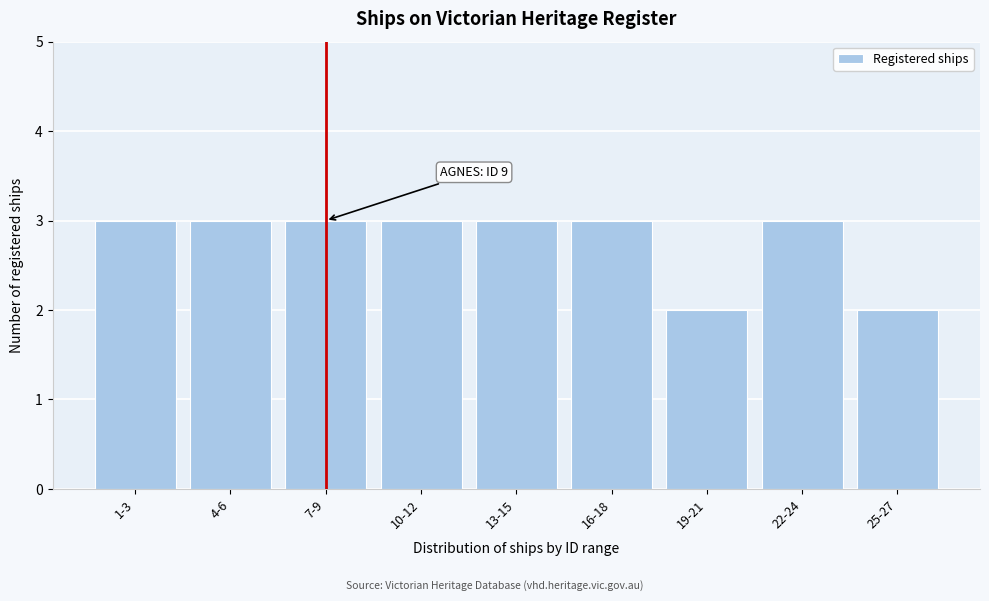

Reading right to left, list all the values displayed in this chart.

25-27=2	22-24=3	19-21=2	16-18=3	13-15=3	10-12=3	7-9=3	4-6=3	1-3=3